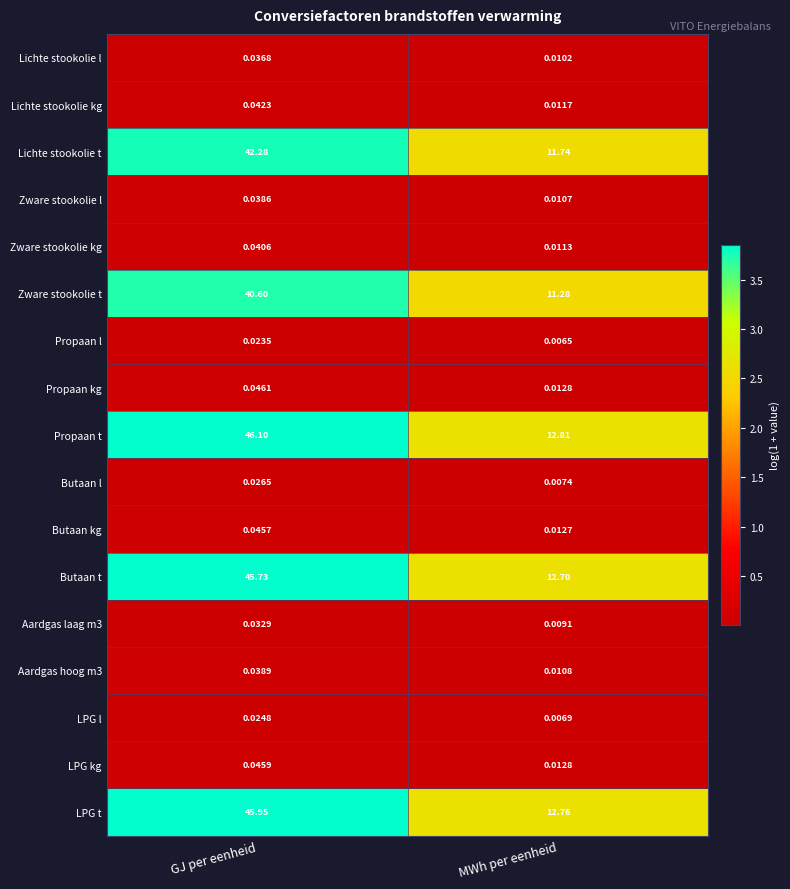

What is the difference between the highest and lowest values at GJ per eenheid?

46.1